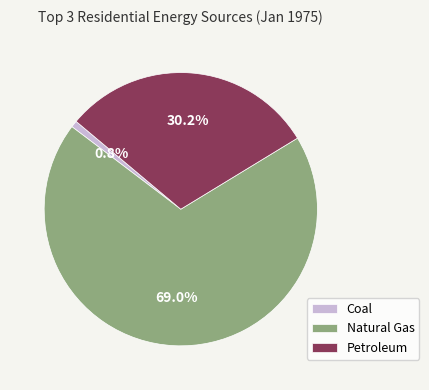

True or false: Coal accounts for 11% of the total.

False